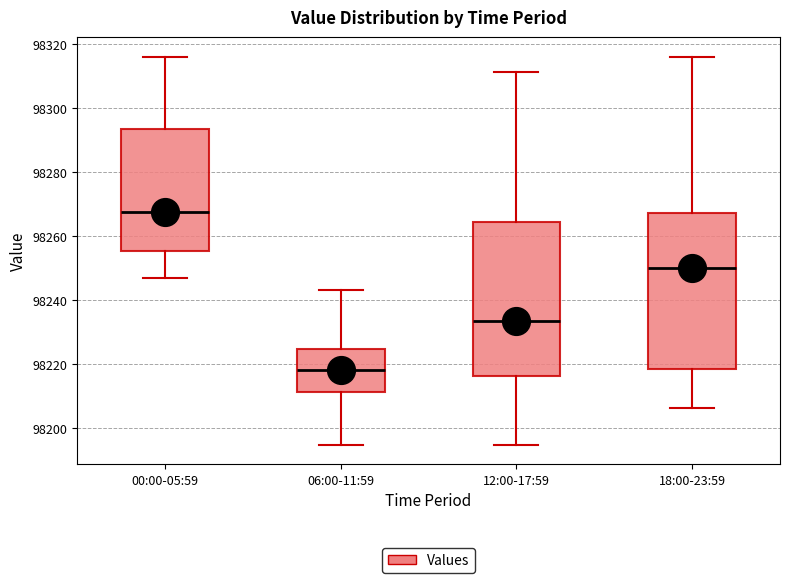

Reading left to right, transcribe this box plot: for each box, give where its median line is, the range the box spans, and where its two whiskers end, as read against the y-axis. The values are not printed on the chart, so give them approximately, as read against the axis.

00:00-05:59: median 98268, box 98256 to 98294, whiskers 98246 to 98316
06:00-11:59: median 98218, box 98212 to 98224, whiskers 98194 to 98244
12:00-17:59: median 98234, box 98216 to 98264, whiskers 98194 to 98312
18:00-23:59: median 98250, box 98218 to 98268, whiskers 98206 to 98316